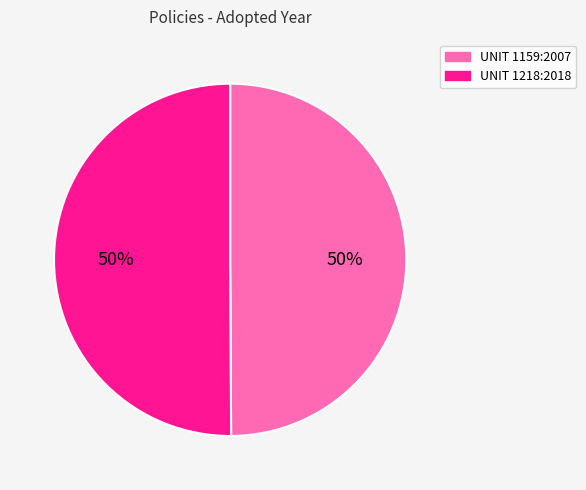

Is the sum of UNIT 1159:2007 and UNIT 1218:2018 greater than half?

Yes